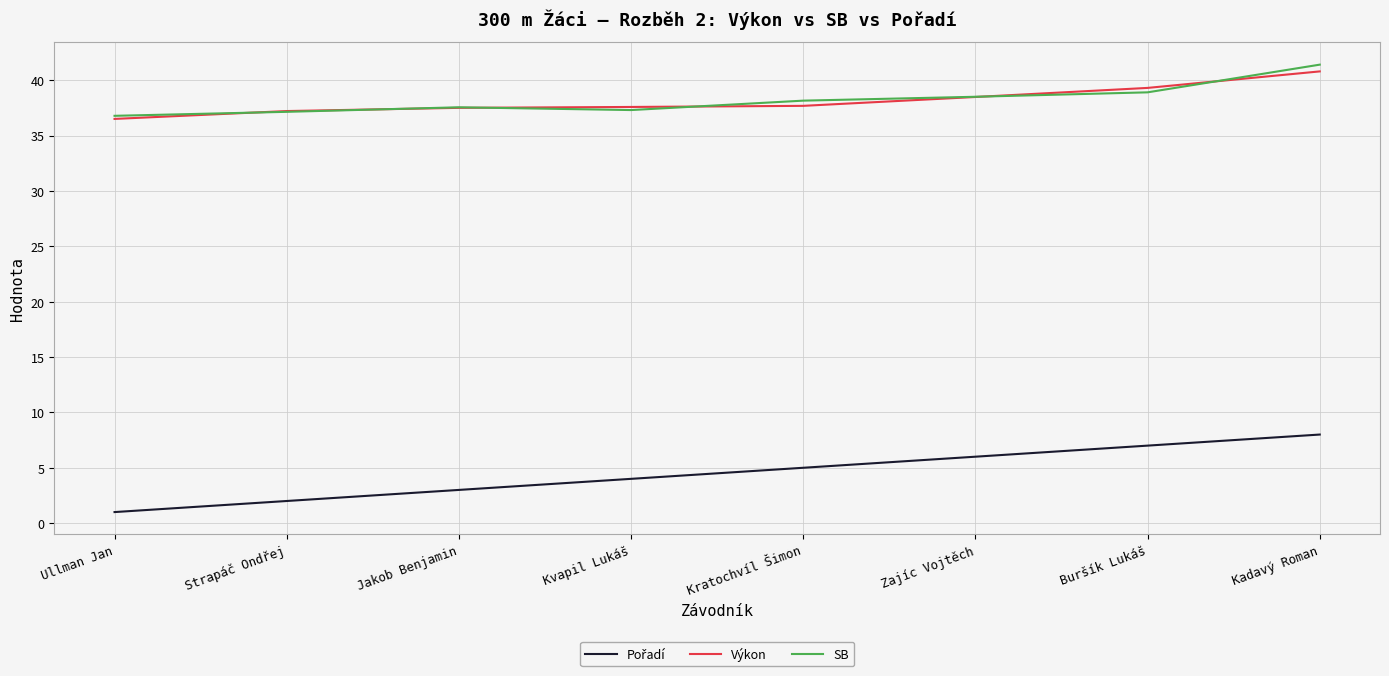

Read the SB value at Ullman Jan.

36.8